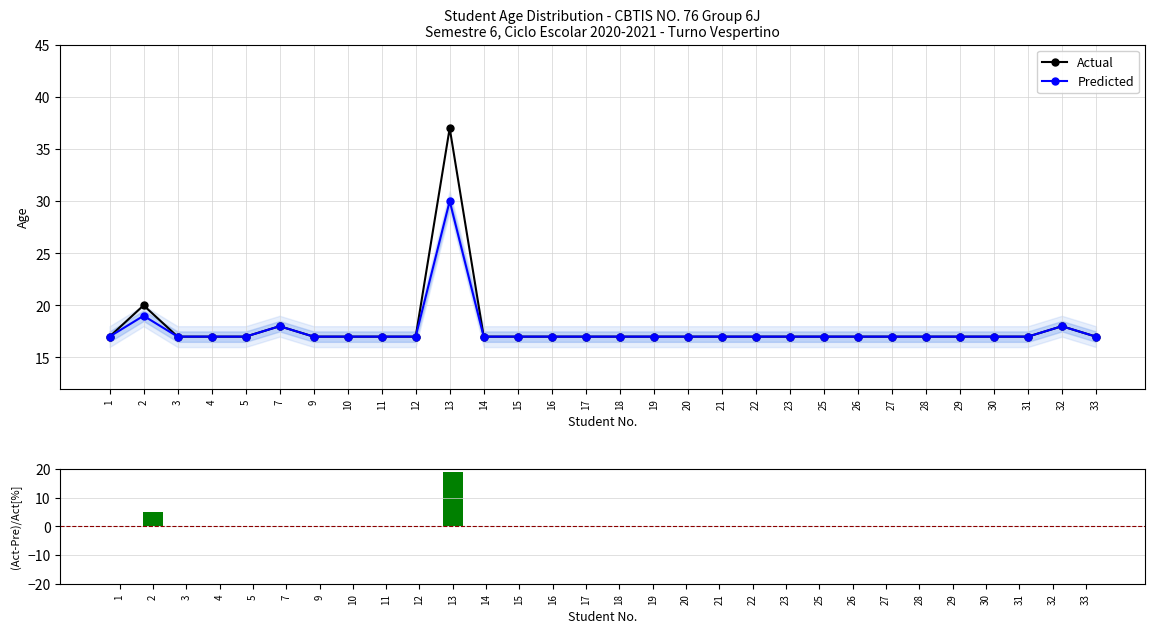

What is the value of the Actual bar at the 5th from the left?

17.0